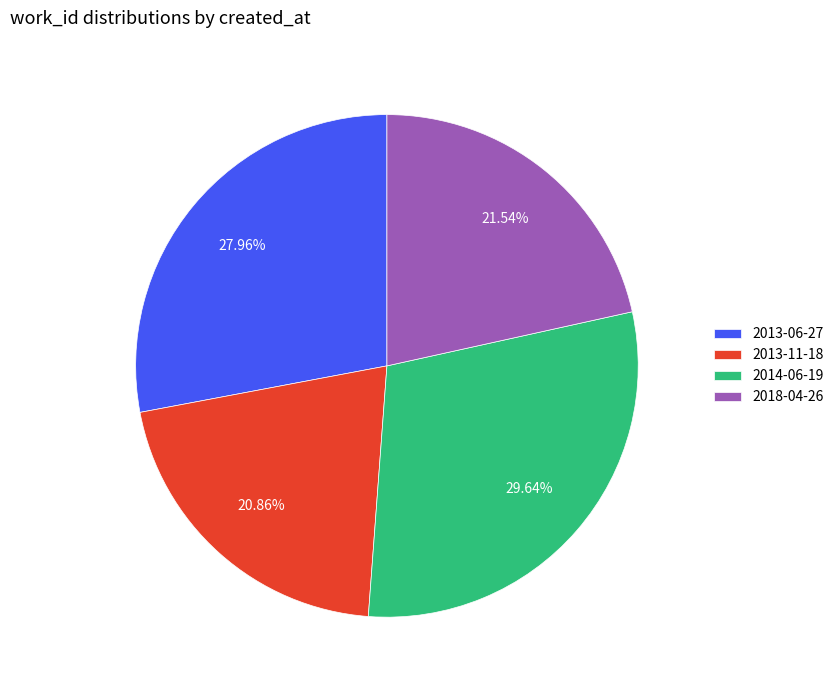

Rank the categories by value from highest to lowest.

2014-06-19, 2013-06-27, 2018-04-26, 2013-11-18